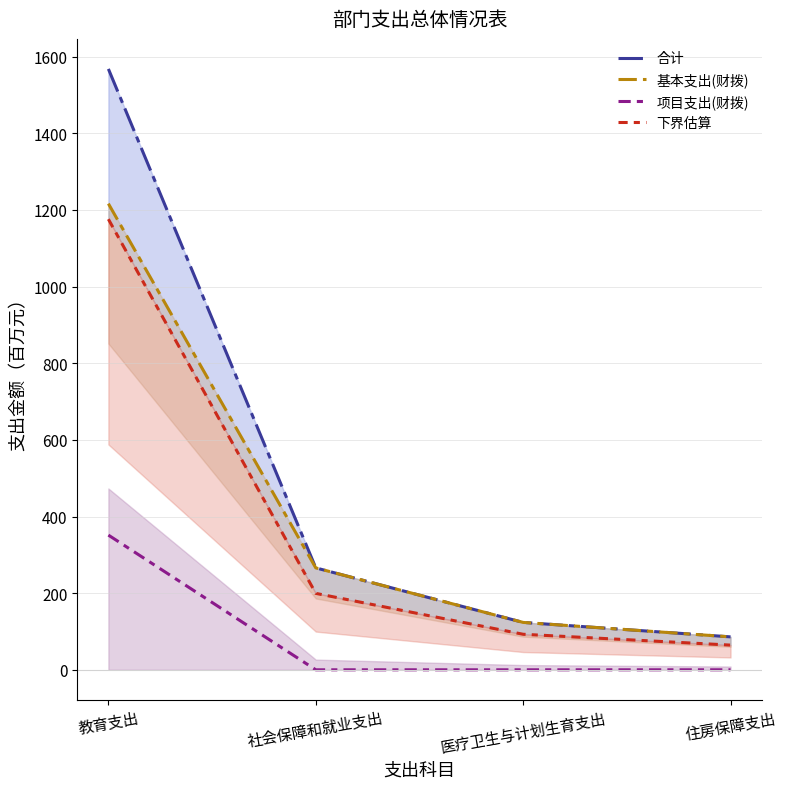

Reading left to right, what are all the values shown in this chart?

合计: 教育支出=1568.0	社会保障和就业支出=266.0	医疗卫生与计划生育支出=123.7	住房保障支出=85.9
基本支出(财拨): 教育支出=1216.4	社会保障和就业支出=266.0	医疗卫生与计划生育支出=123.7	住房保障支出=85.9
项目支出(财拨): 教育支出=351.5	社会保障和就业支出=0.0	医疗卫生与计划生育支出=0.0	住房保障支出=0.0
下界估算: 教育支出=1176.0	社会保障和就业支出=199.5	医疗卫生与计划生育支出=92.7	住房保障支出=64.5